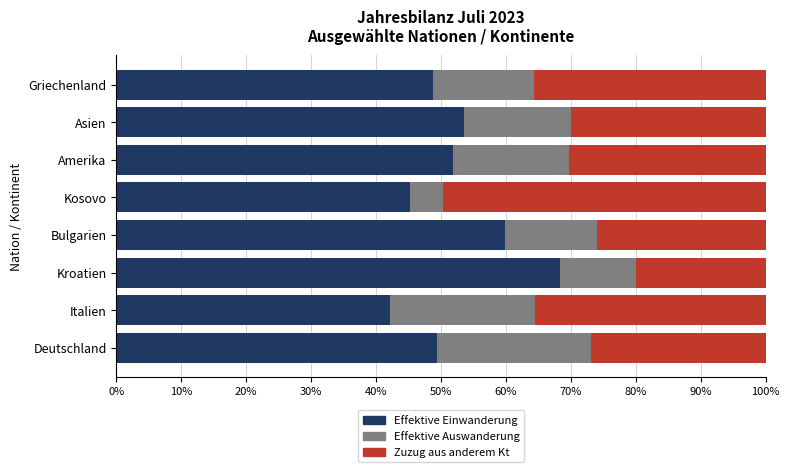

The Effektive Einwanderung series shows 68.2 at Kroatien. True or false?

True